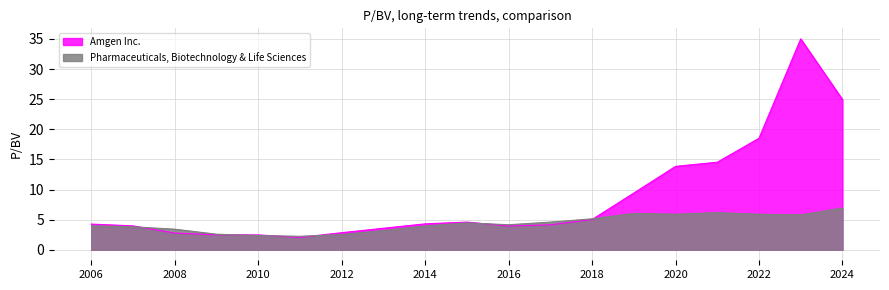

Which category has the highest value in the Pharmaceuticals, Biotechnology & Life Sciences series?

2024